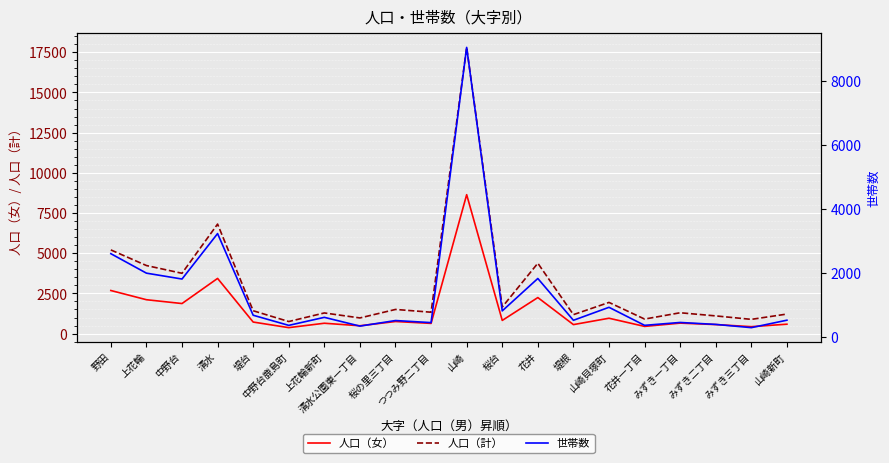

How many lines are shown in the chart?

3